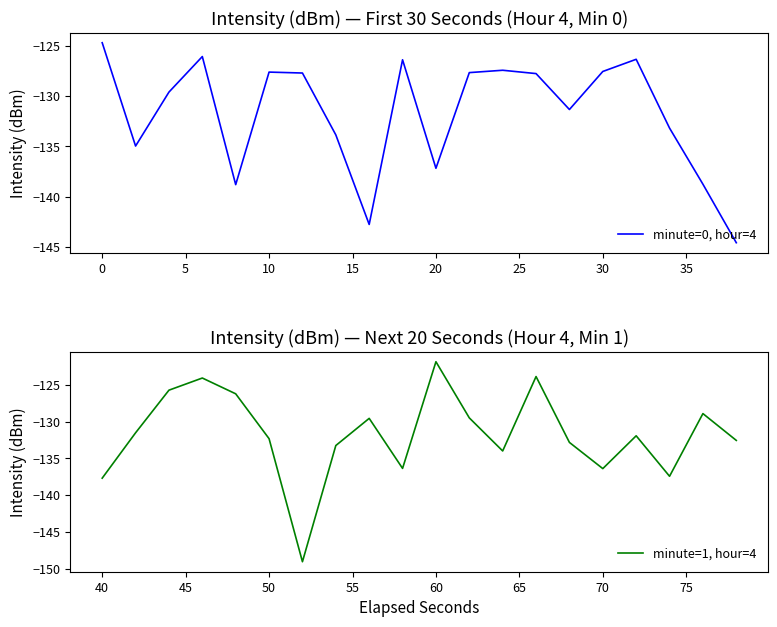

What is the maximum value for minute=0, hour=4?

-124.7